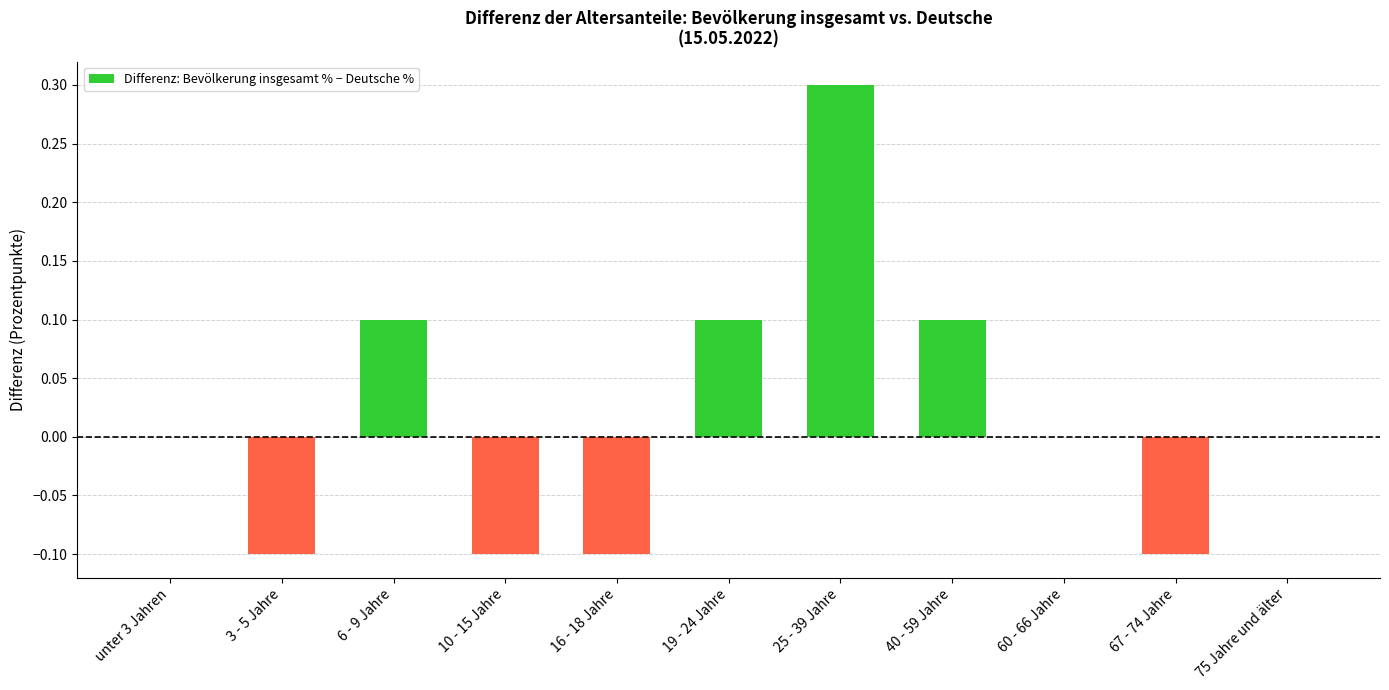

What is the maximum value shown in the chart?

0.3